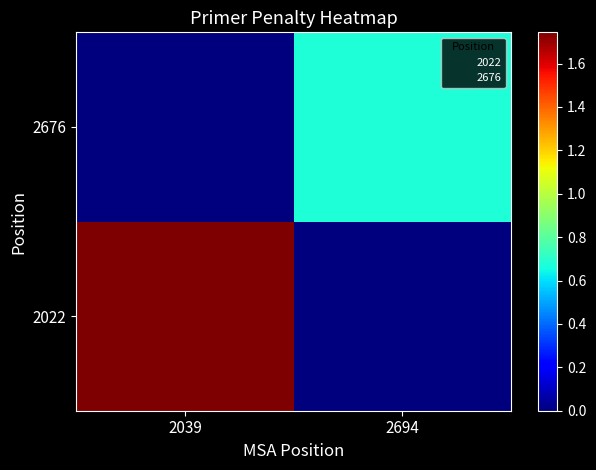

How many data points does each series have?

2